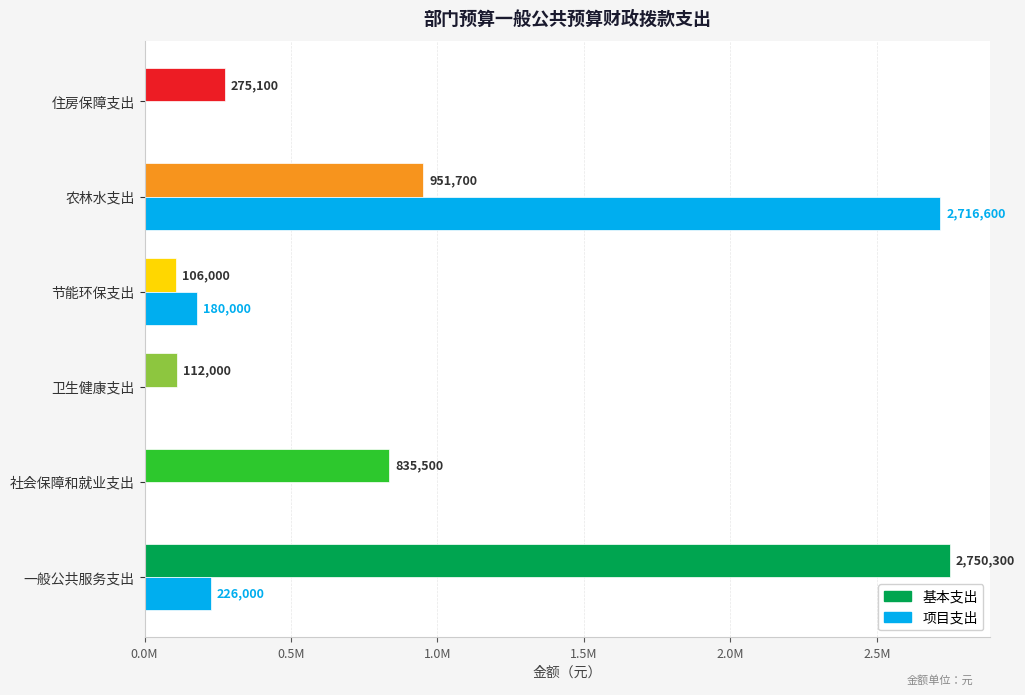

Rank the series by their average value, from lowest to highest.

项目支出, 基本支出